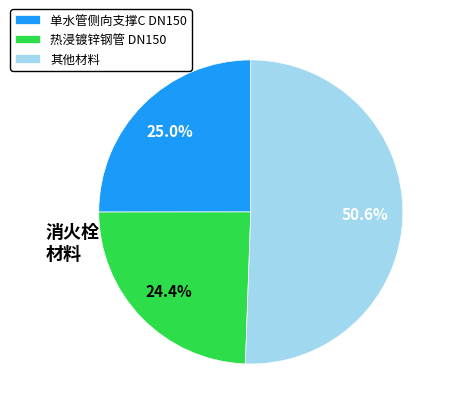

Which slice represents more than half of the pie?

其他材料